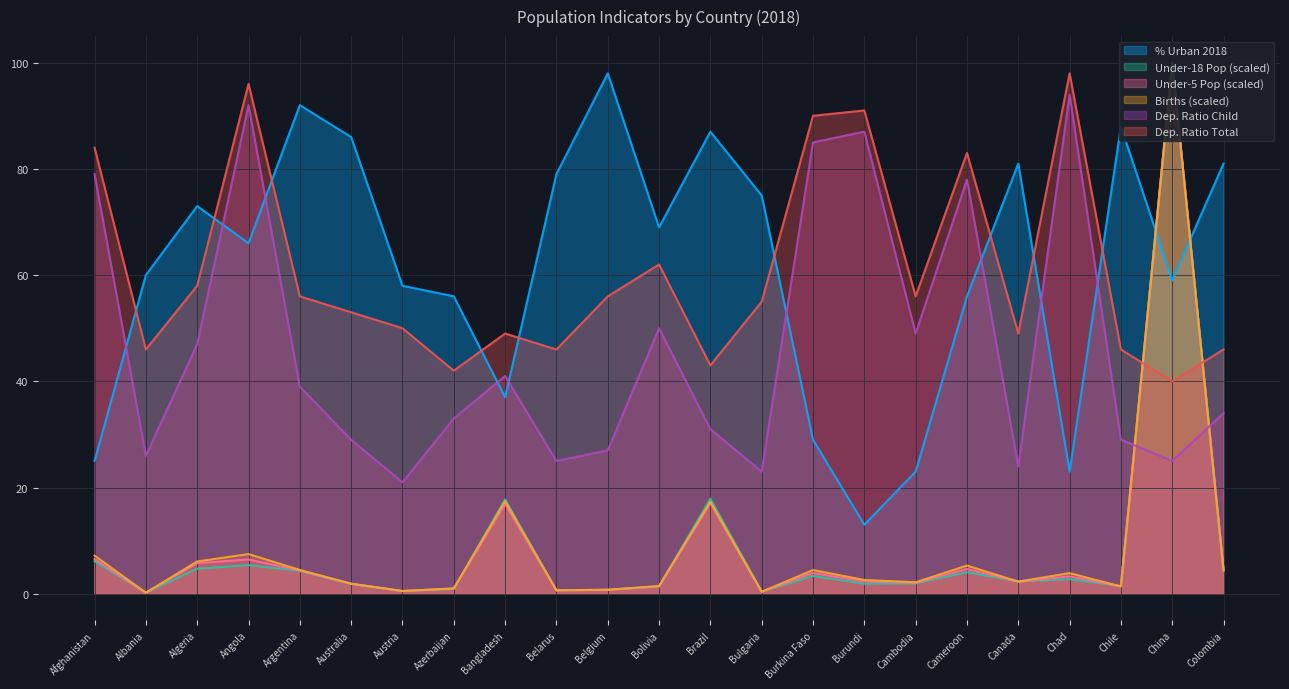

True or false: percent_urban_2018 has a value of 59.0 at China.

True